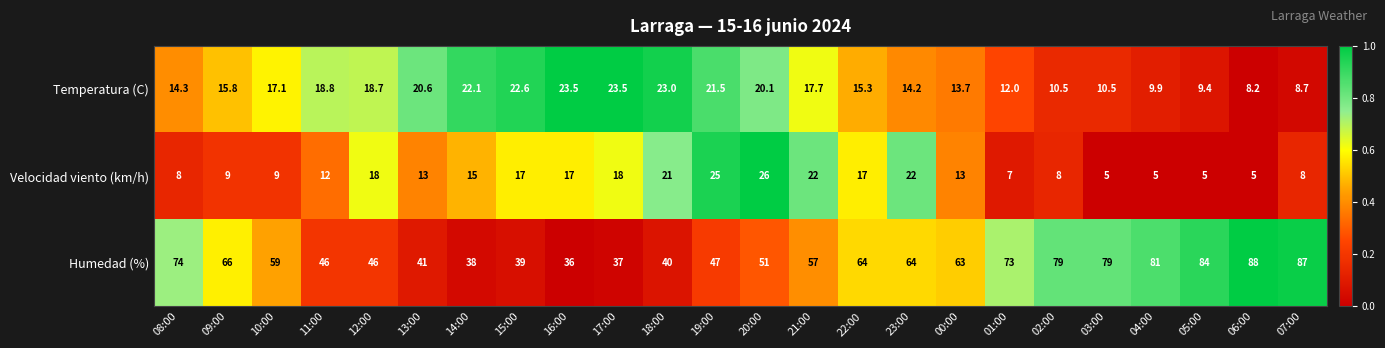

True or false: Humedad (%) has a value of 21.2 at 05:00.

False